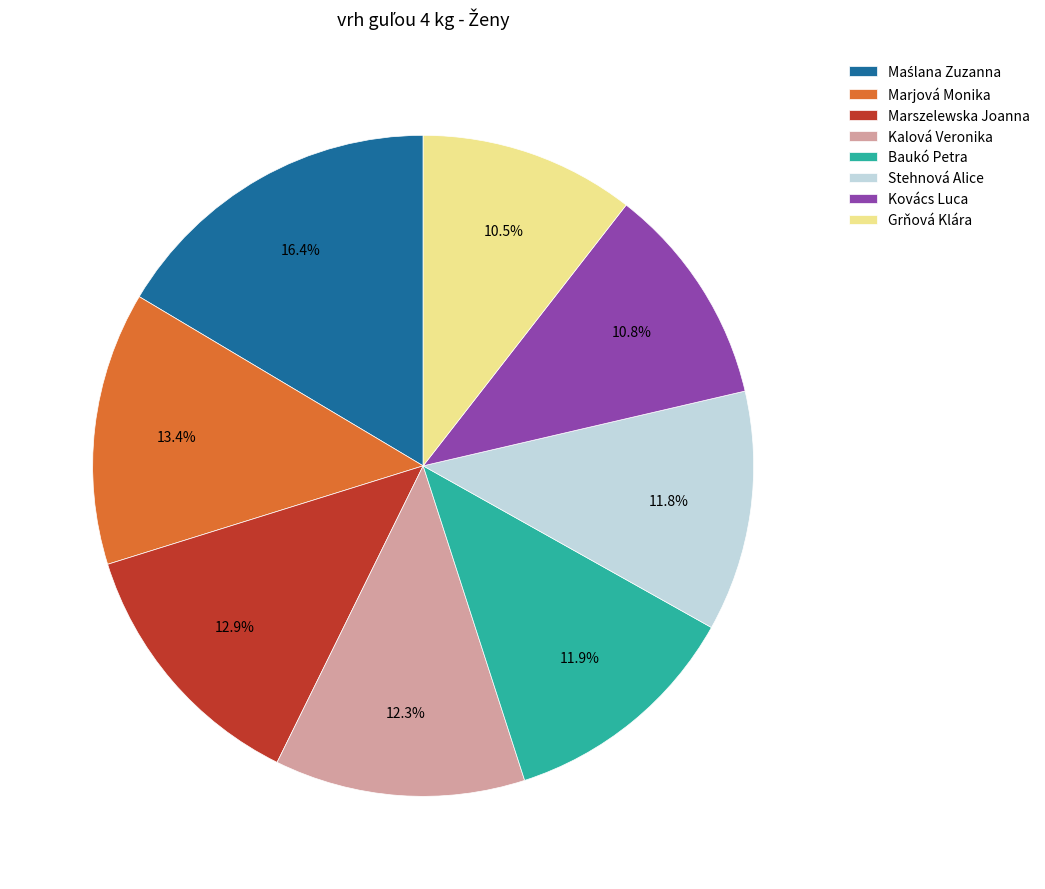

Count the number of slices in the pie.

8